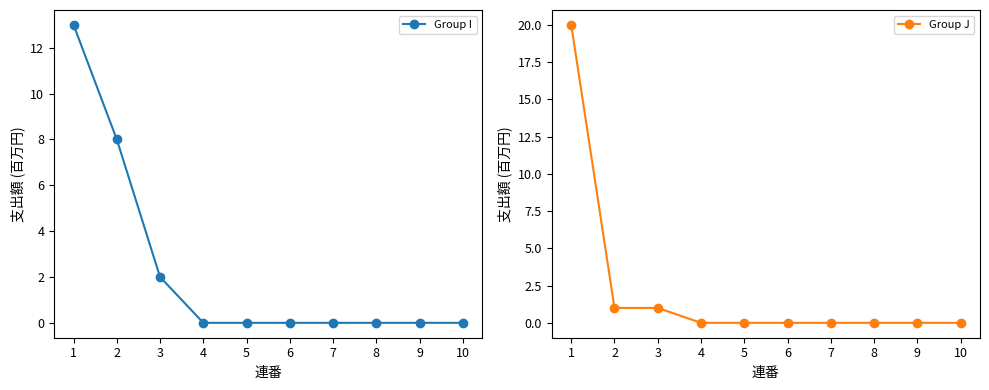

Reading left to right, extract all data points from this chart.

Group I: 1=13	2=8	3=2	4=0	5=0	6=0	7=0	8=0	9=0	10=0
Group J: 1=20	2=1	3=1	4=0	5=0	6=0	7=0	8=0	9=0	10=0